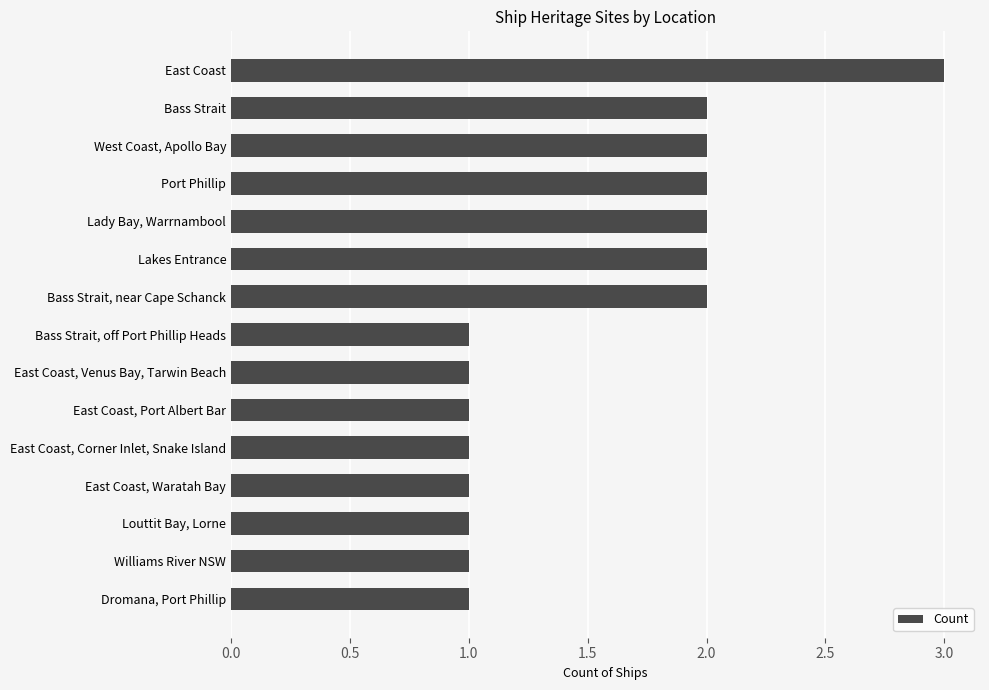

Are the bars grouped side by side (vs. stacked)?

No